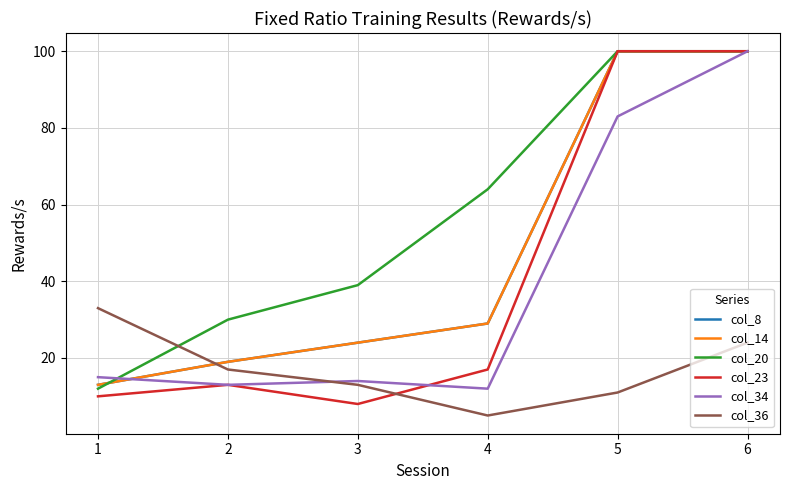

Which series changed the most between 1 and 6?

col_23